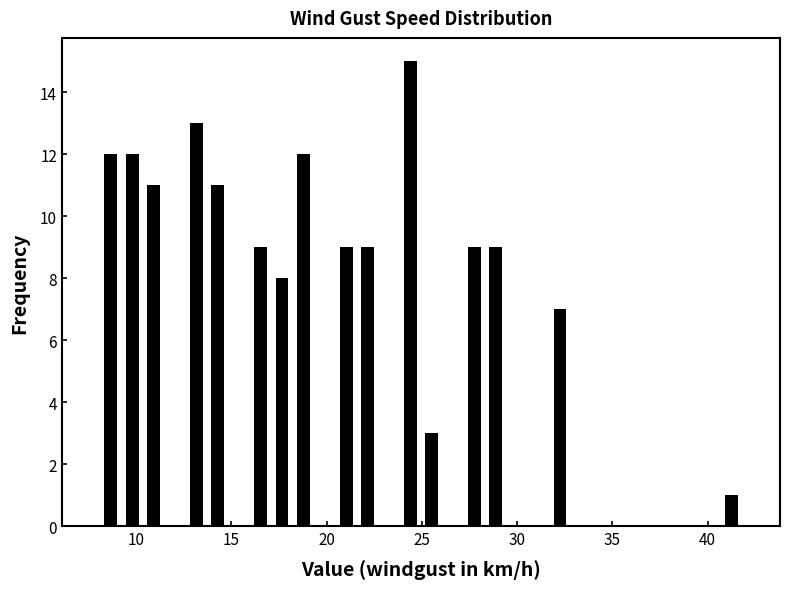

Read against the x-axis, roughly where is the centre of the tallest bar?

24.5